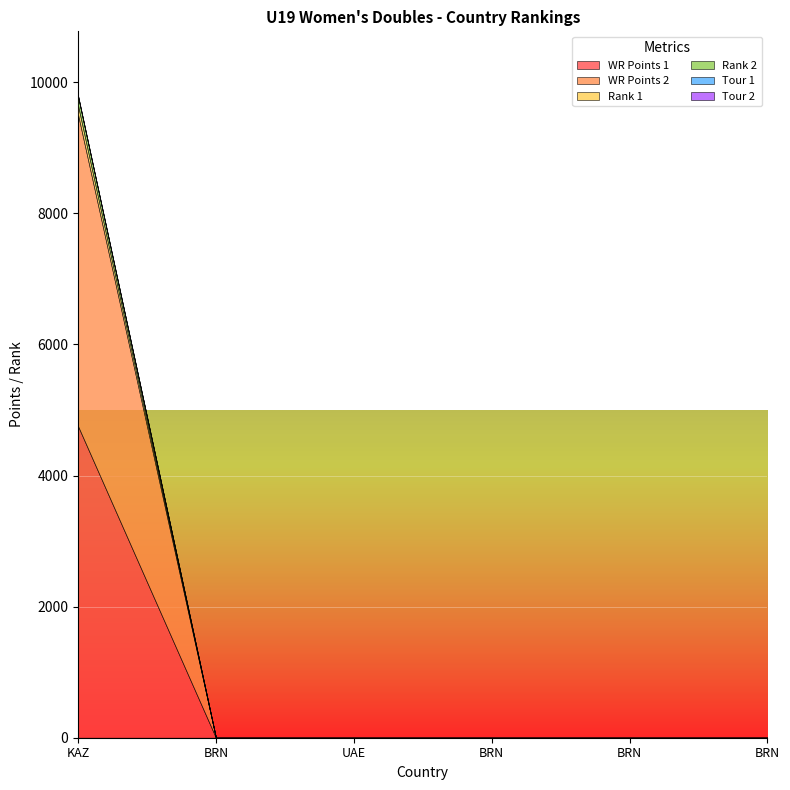

True or false: Tour 2 and WR Points 2 cross at least once.

False